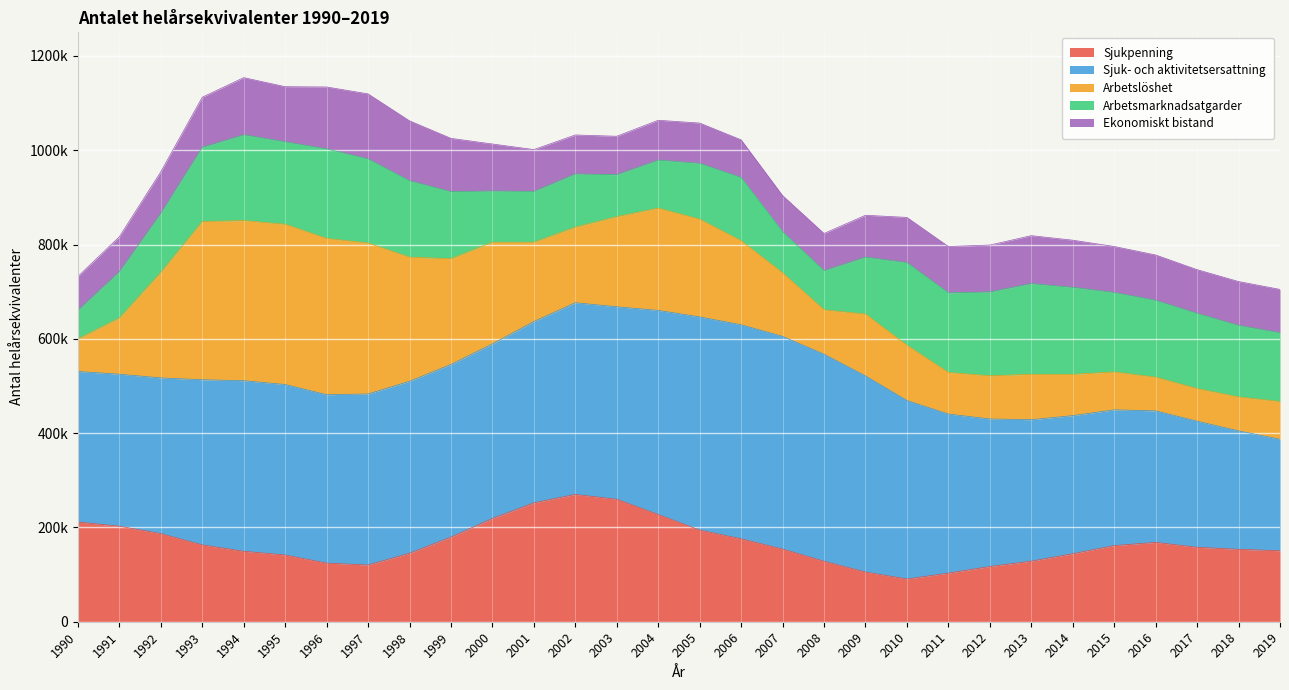

At which label does Sjuk- och aktivitetsersattning first exceed 361836?

1994